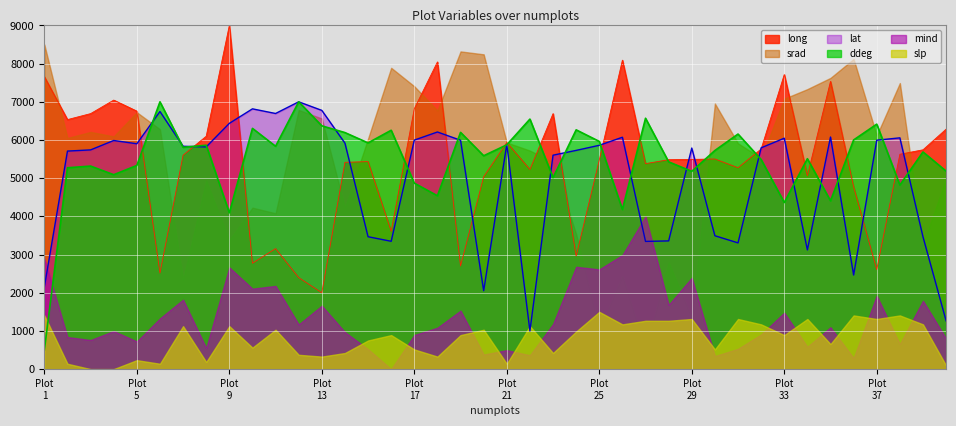

What is the value of the ddeg point at the 1st from the left?

500.0